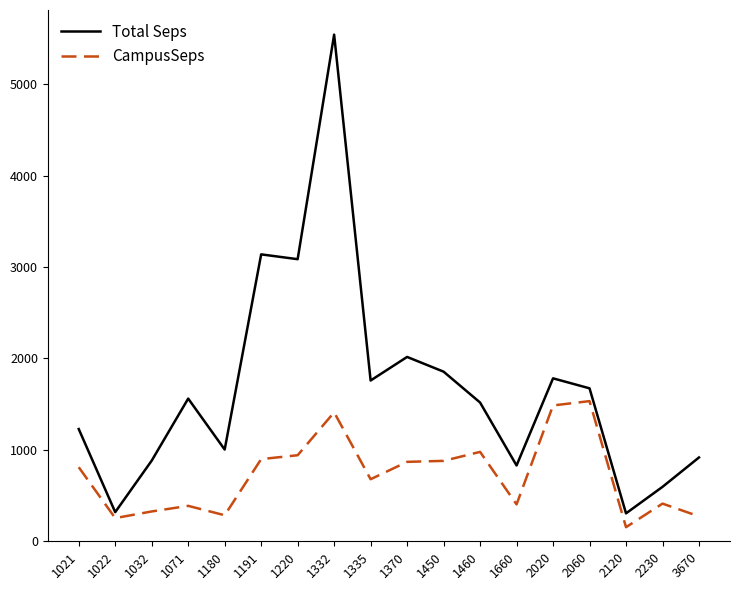

Which series has the largest total across all categories?

Total Seps